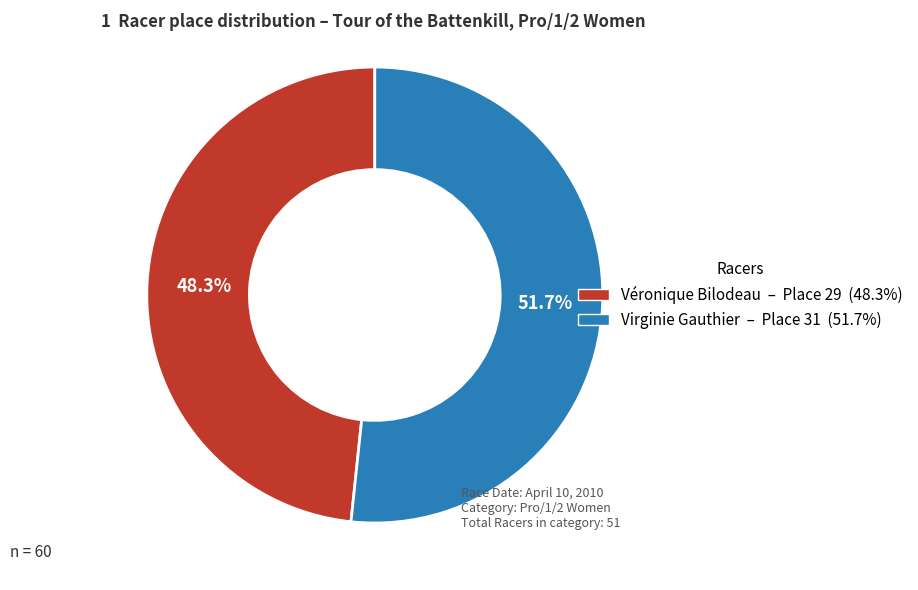

Does Véronique Bilodeau represent more than half of the total?

No